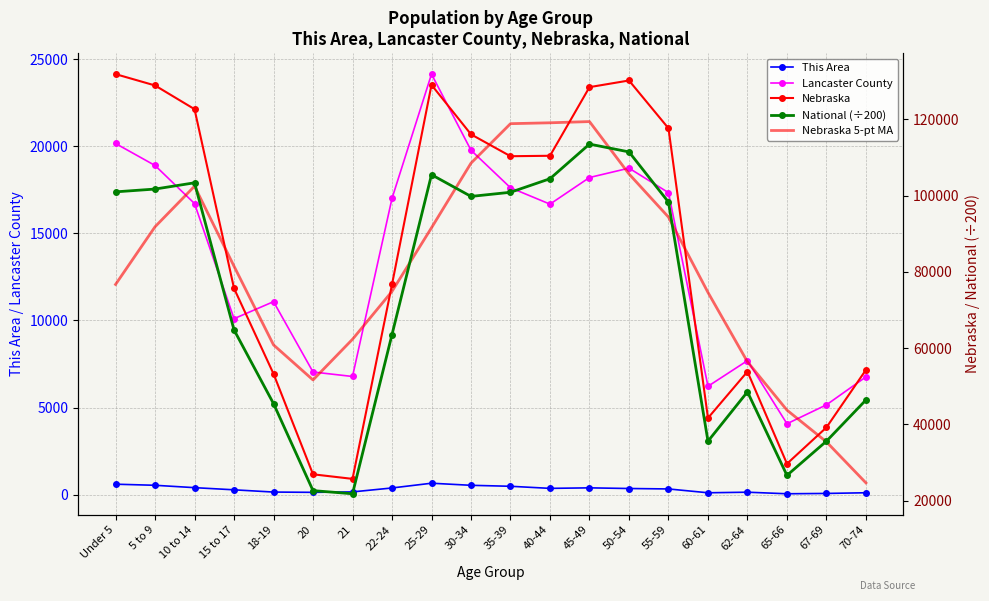

At which category does Nebraska reach its first local valley?

21